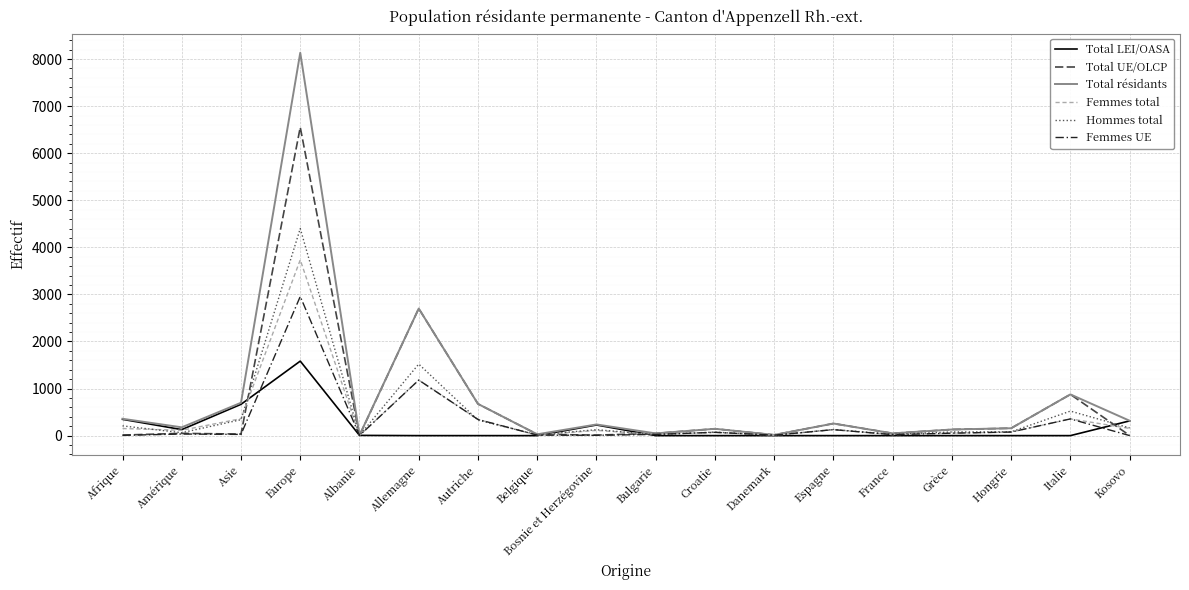

The value of Total UE/OLCP at Europe is 6551. True or false?

True